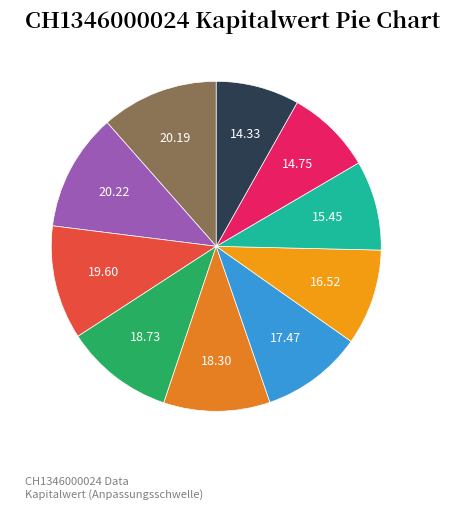

How many segments does this pie chart have?

10